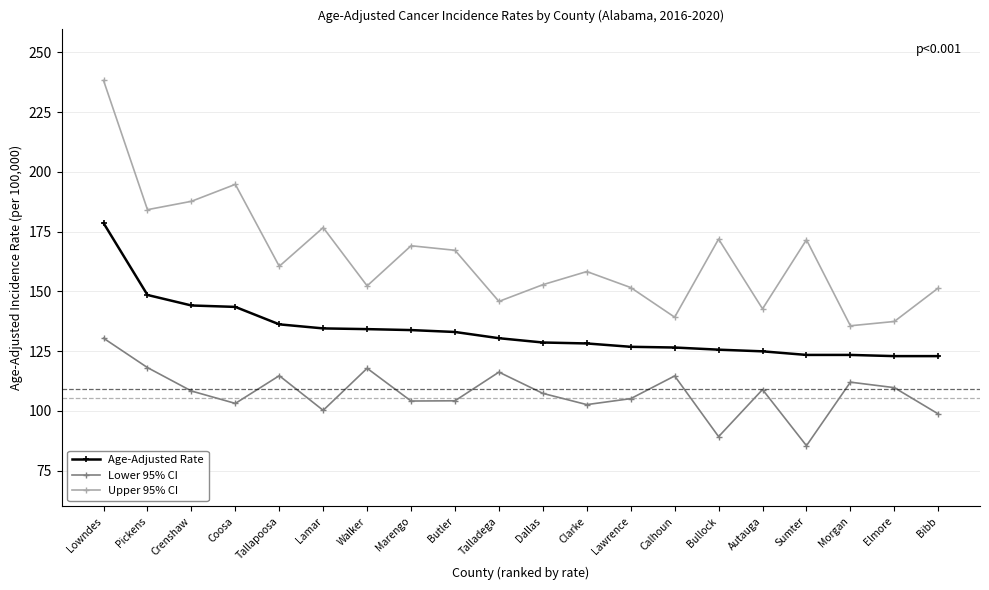

What are all the series names shown in the legend?

Age-Adjusted Rate, Lower 95% CI, Upper 95% CI